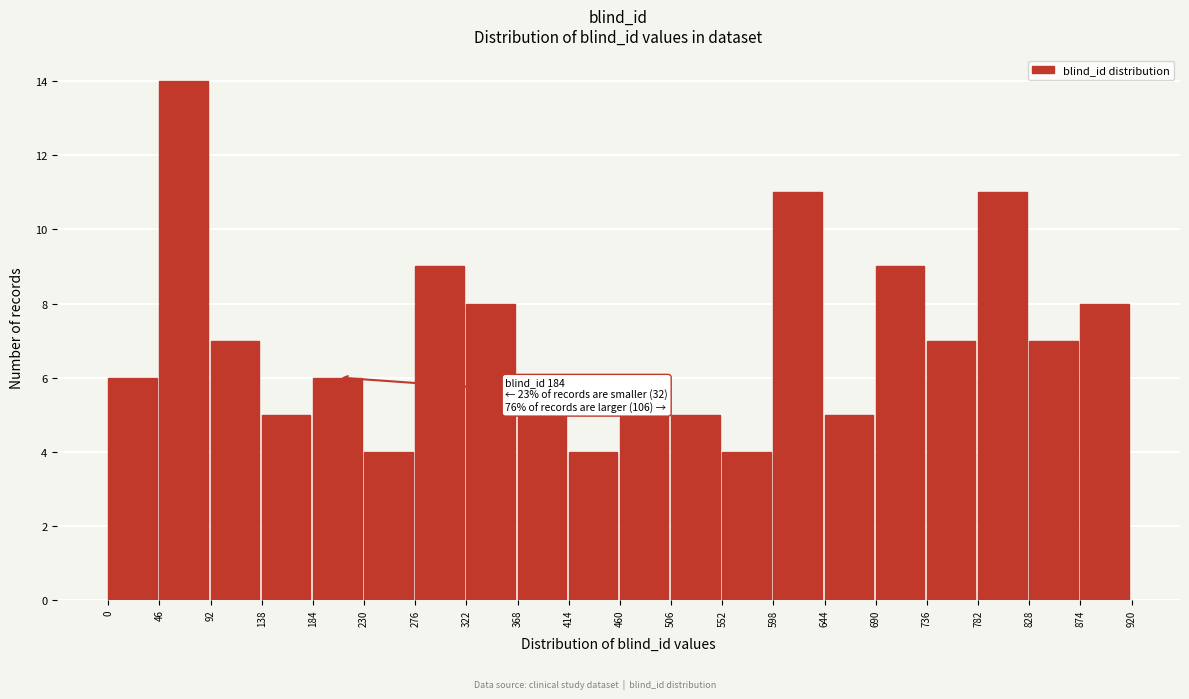

Over which range of the x-axis is the bar tallest?

46 to 92